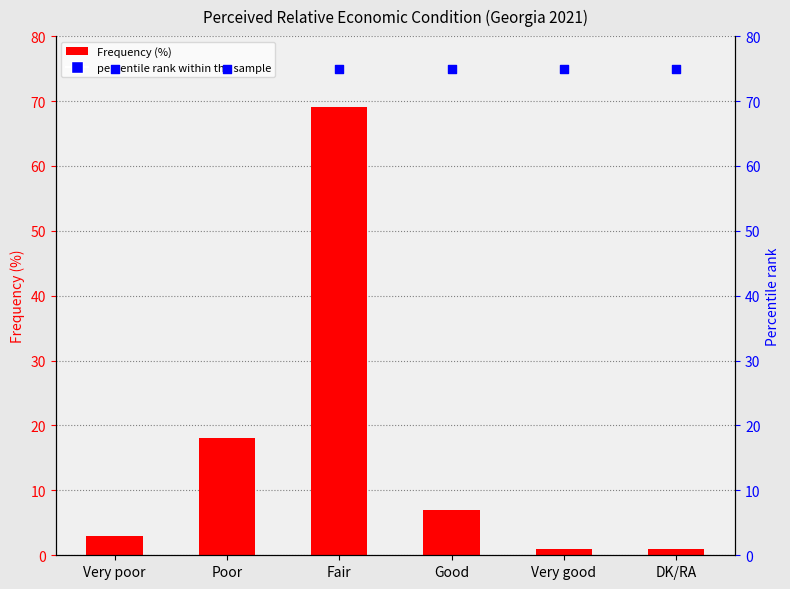

What are all the series names shown in the legend?

Frequency (%), percentile rank within the sample